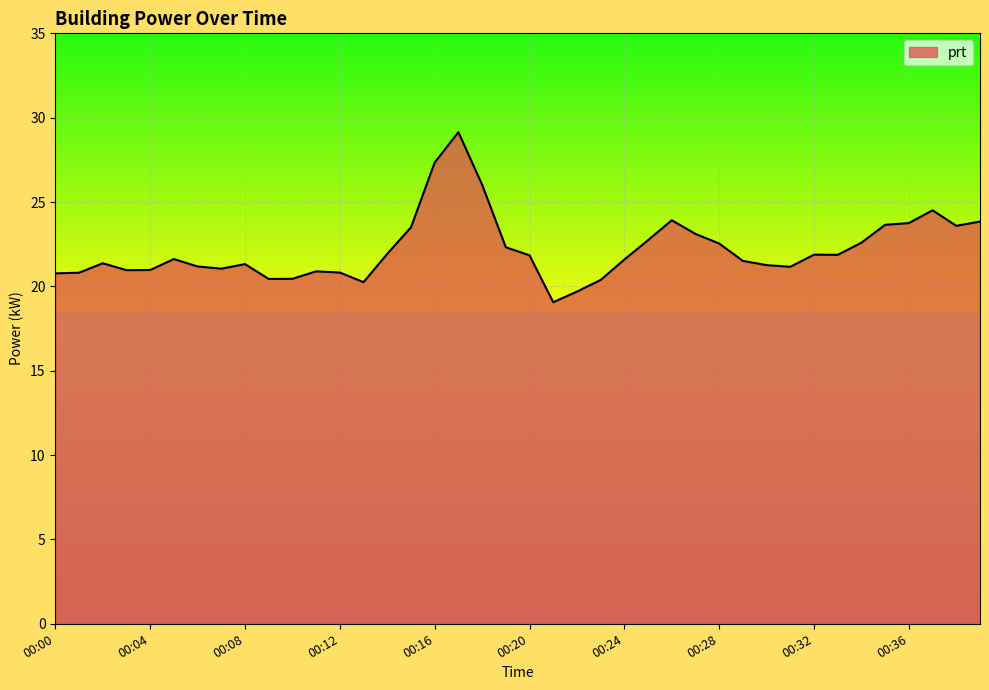

What is the greatest value displayed?

29.1